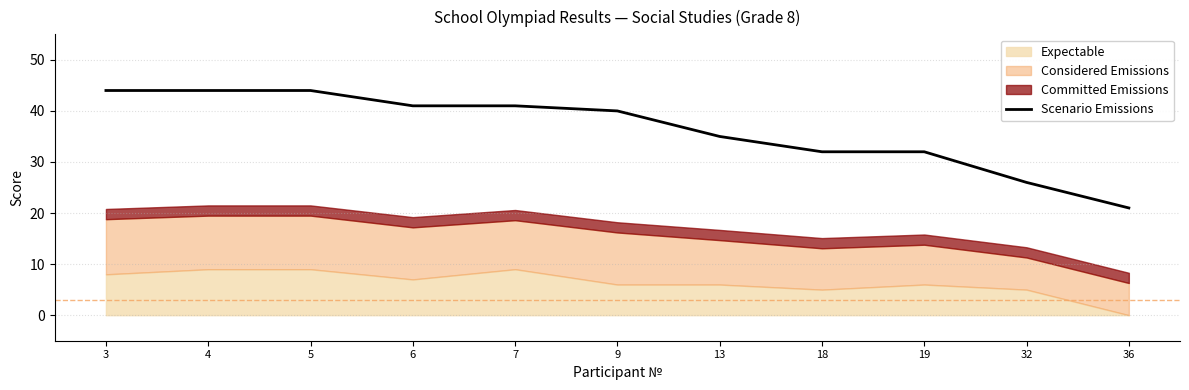

Approximately how many times larger is the value at 19 compared to 9?

0.8